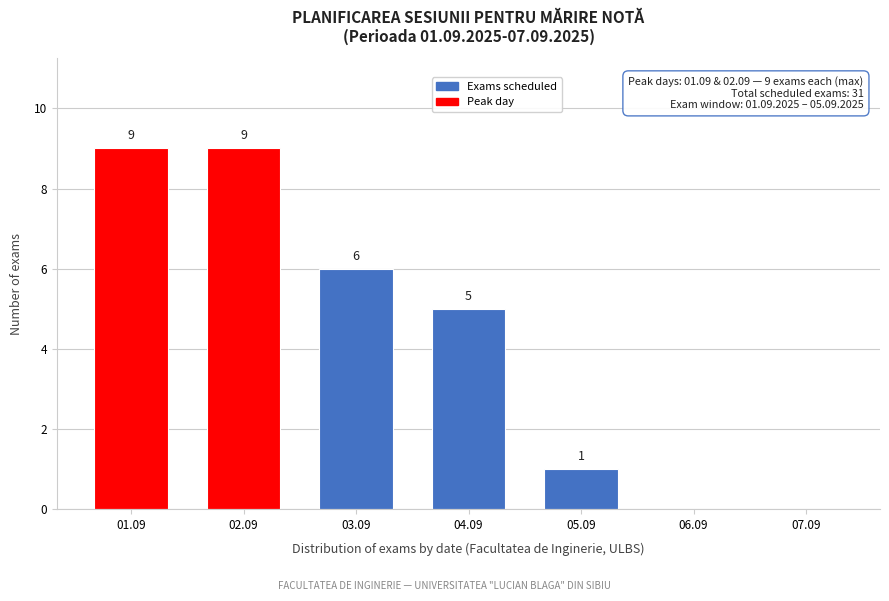

Reading right to left, list all the values displayed in this chart.

07.09=0	06.09=0	05.09=1	04.09=5	03.09=6	02.09=9	01.09=9